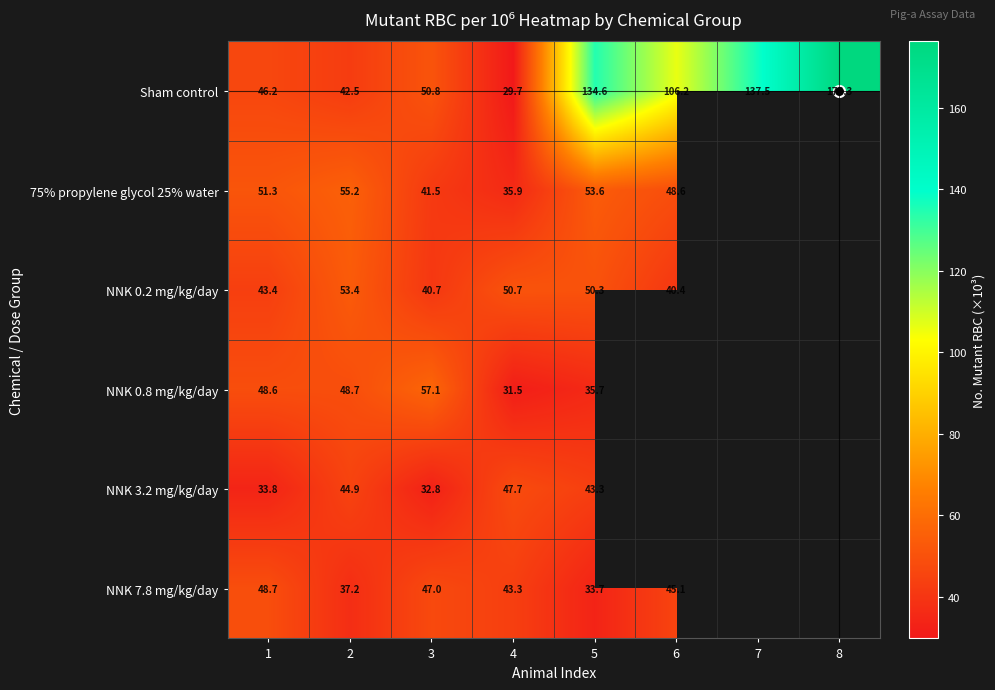

Which series has the largest range (max minus min)?

Sham control